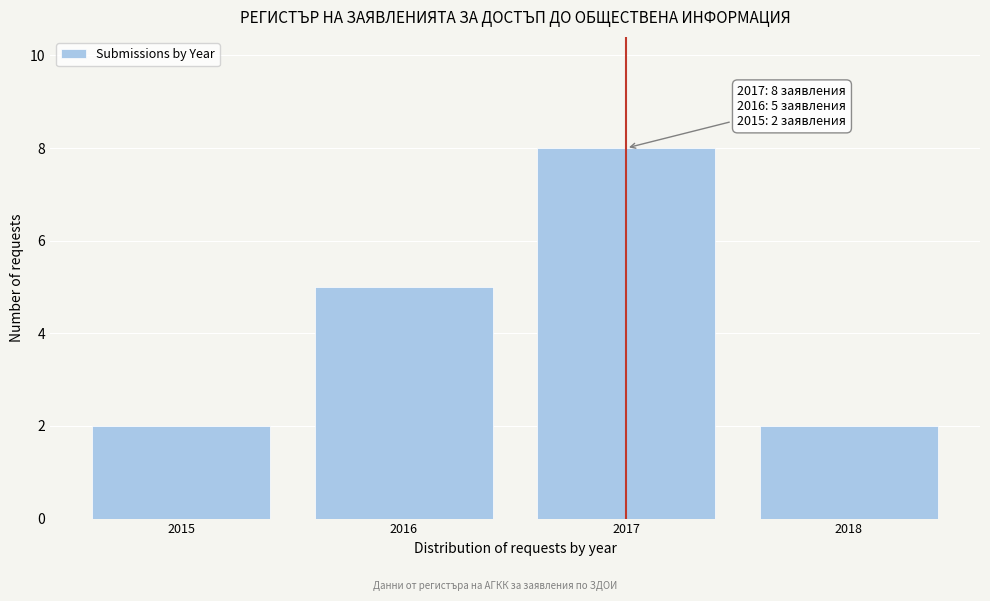

Reading left to right, transcribe all the data shown in this chart.

2015=2	2016=5	2017=8	2018=2